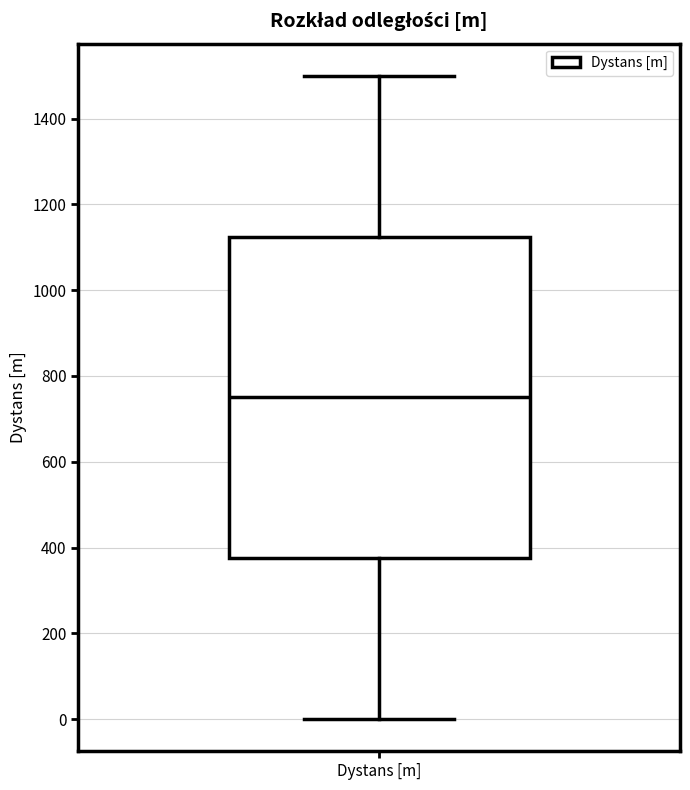

Read this box plot against the y-axis: the position of the median line, the range covered by the box, and the ends of both whiskers. The values are not printed on the chart, so give them approximately, as read against the axis.

median 740, box 380 to 1120, whiskers 0 to 1500